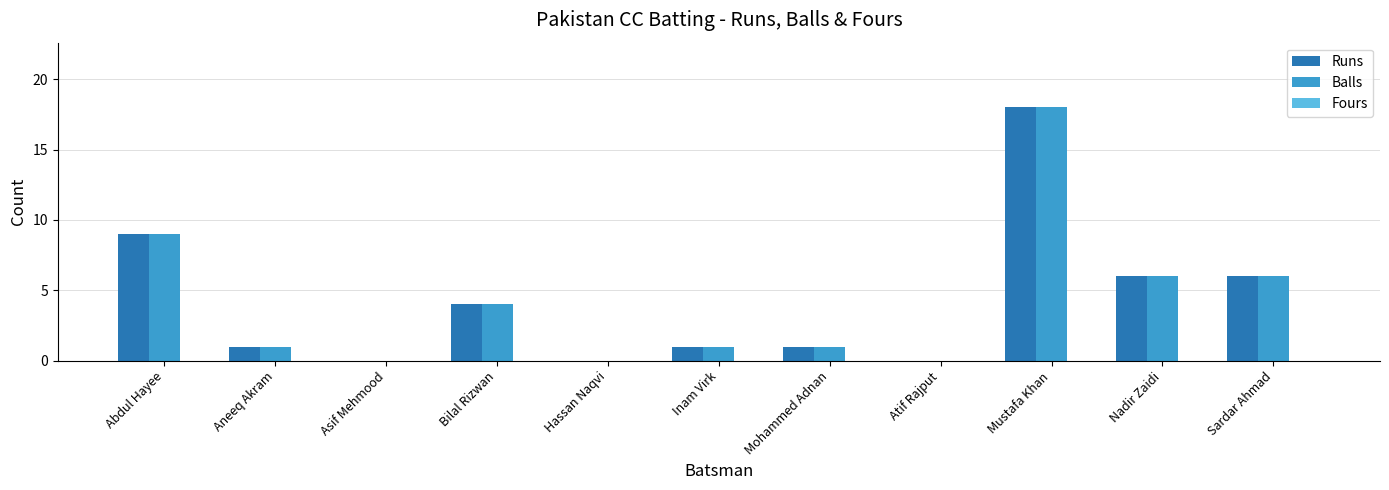

What is the difference between the Runs values at Bilal Rizwan and Asif Mehmood?

4